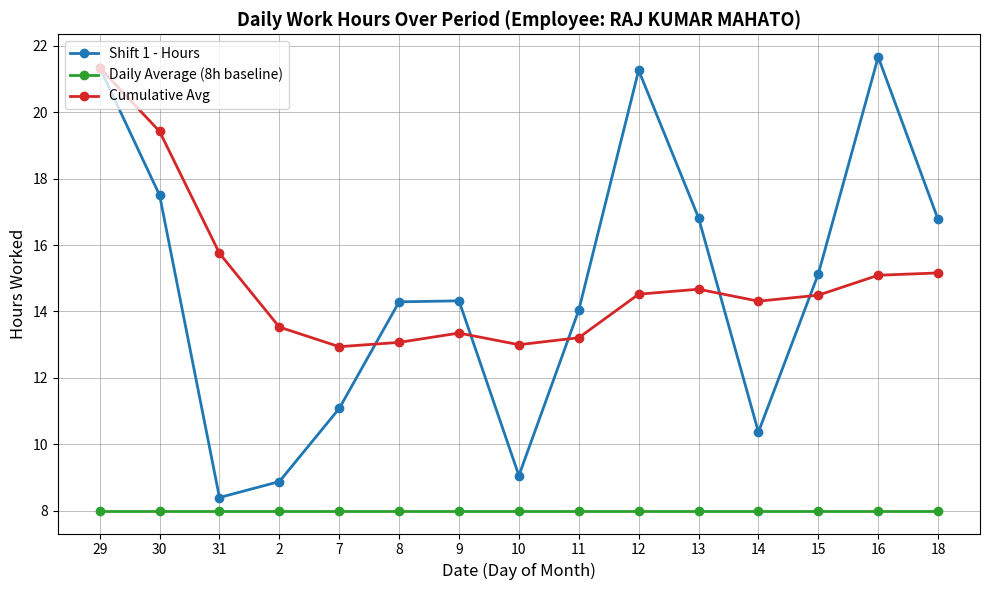

What is the greatest value displayed?

21.7